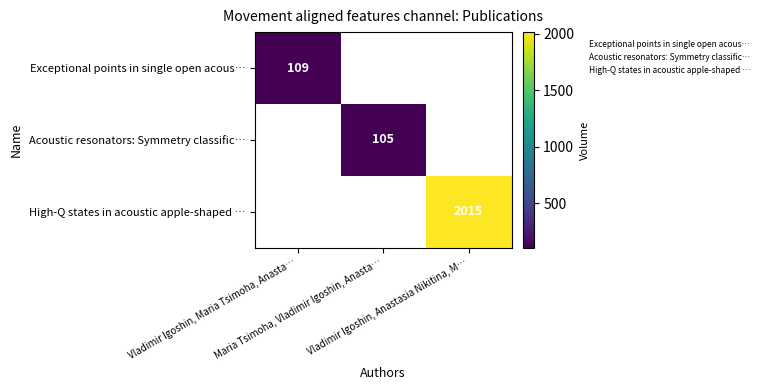

What is the highest value of the Exceptional points in single open acous… series?

109.0